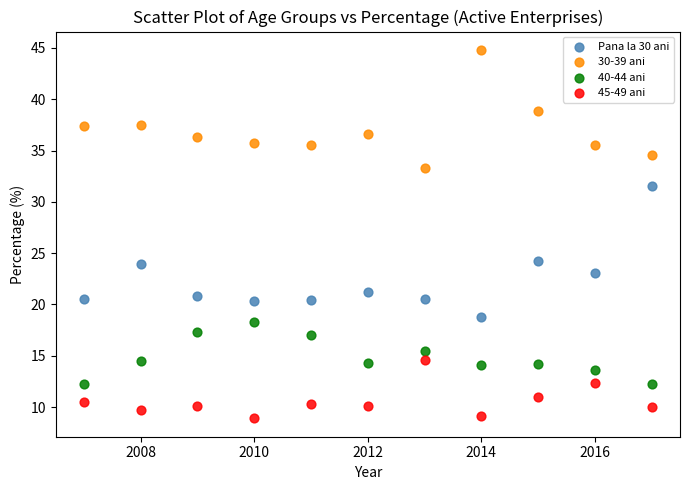

What is the X range (max minus min) for the scatter plot?

10.0